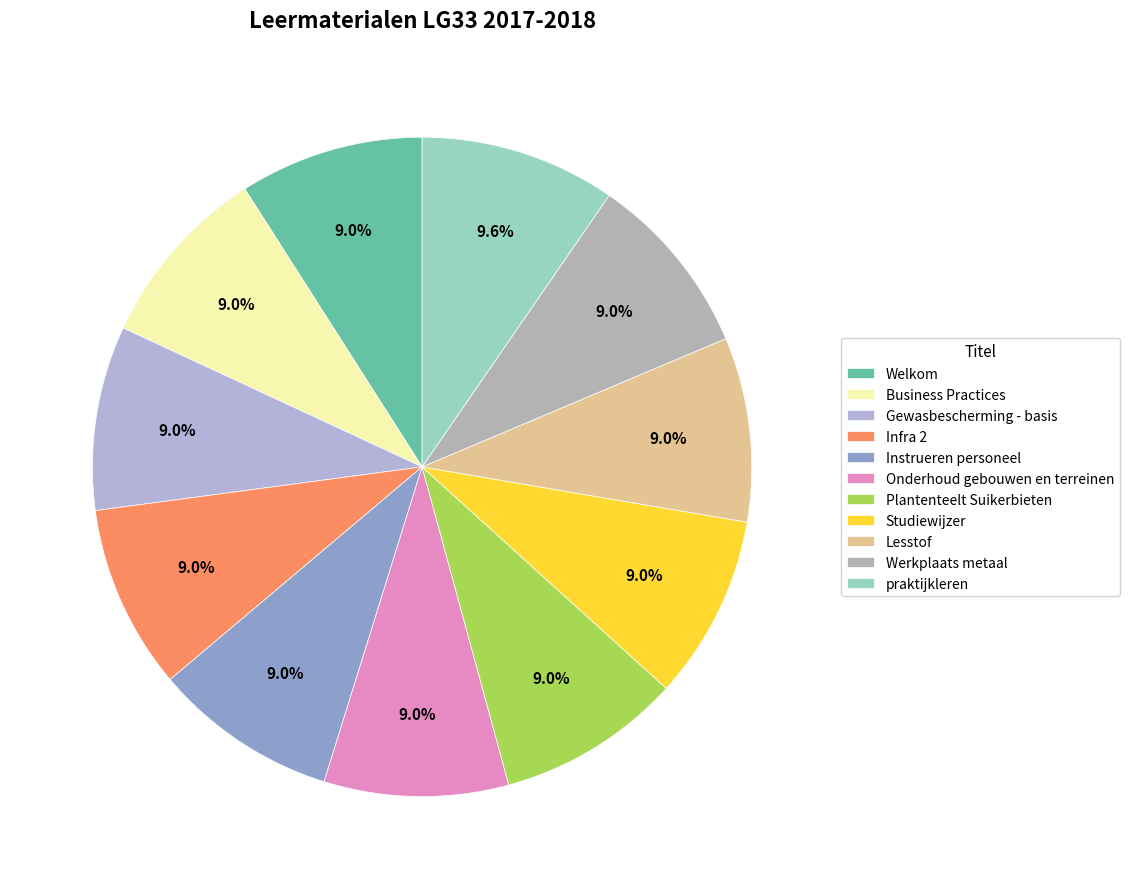

Which category has the biggest portion of the pie?

praktijkleren